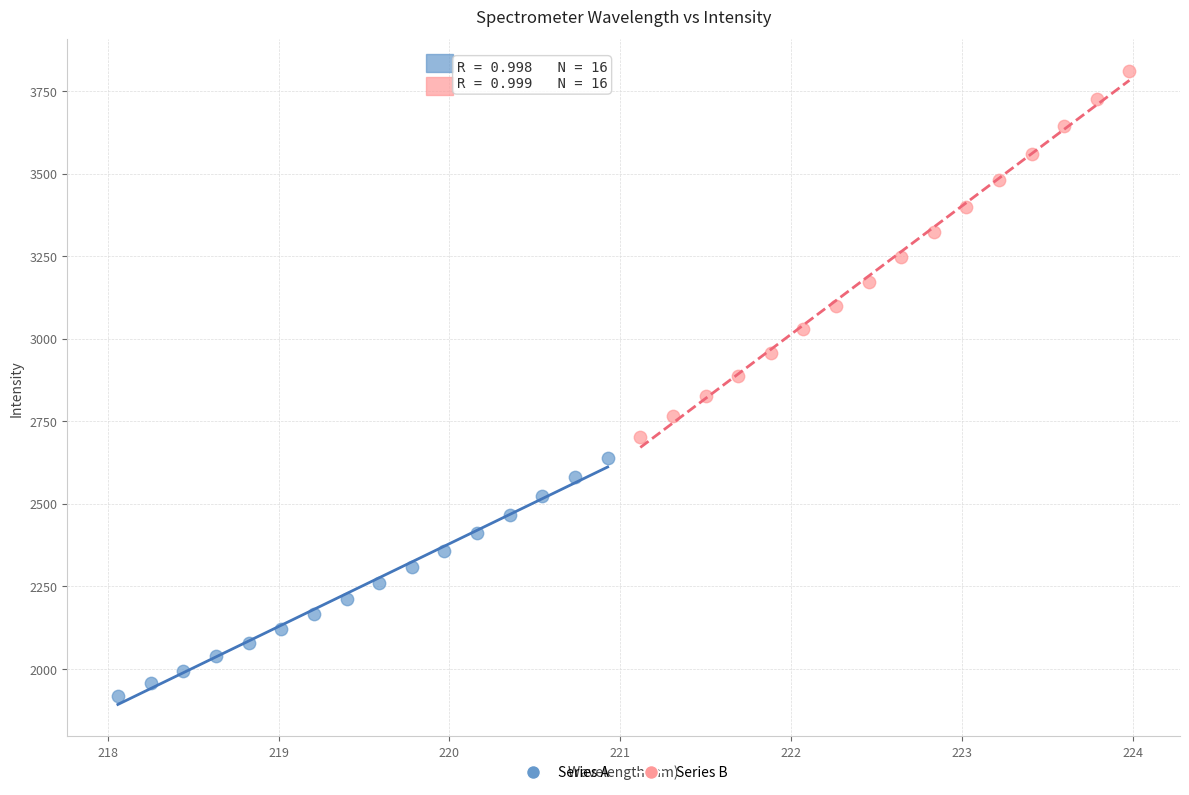

Which series contains the highest Y value?

Series B